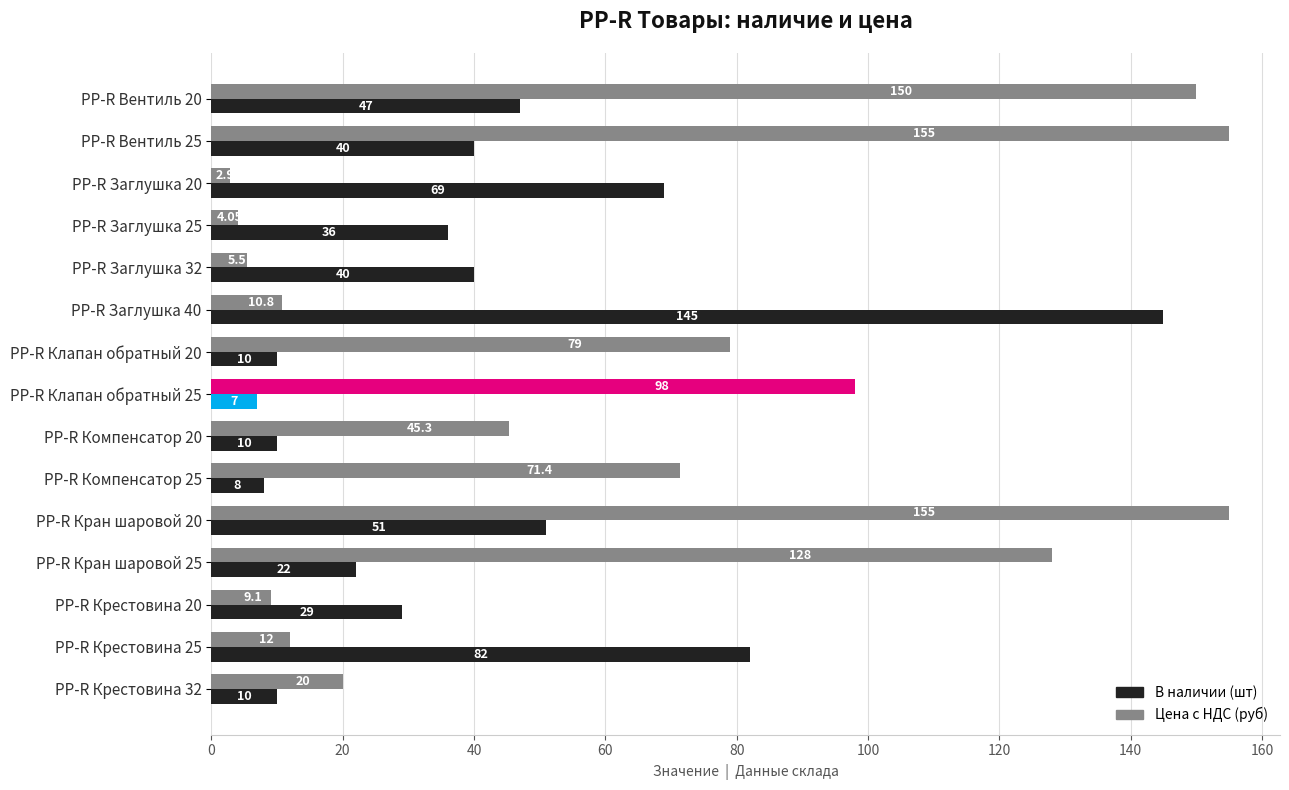

What is the spread (max minus min) of values at PP-R Кран шаровой 25?

106.0